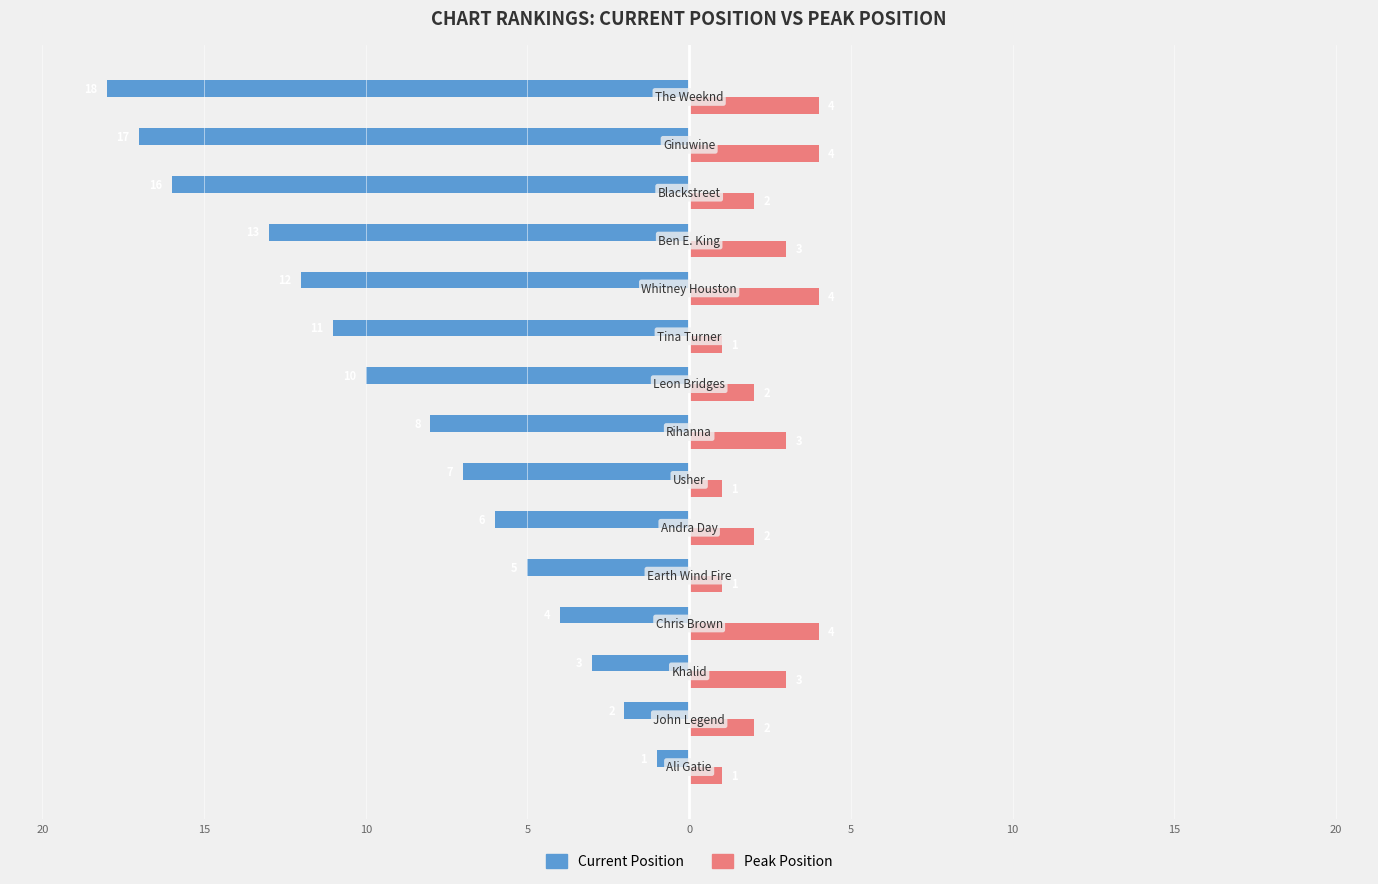

Reading left to right, transcribe all the data shown in this chart.

Current Position: -1	-2	-3	-4	-5	-6	-7	-8	-10	-11	-12	-13	-16	-17	-18
Peak Position: 1	2	3	4	1	2	1	3	2	1	4	3	2	4	4